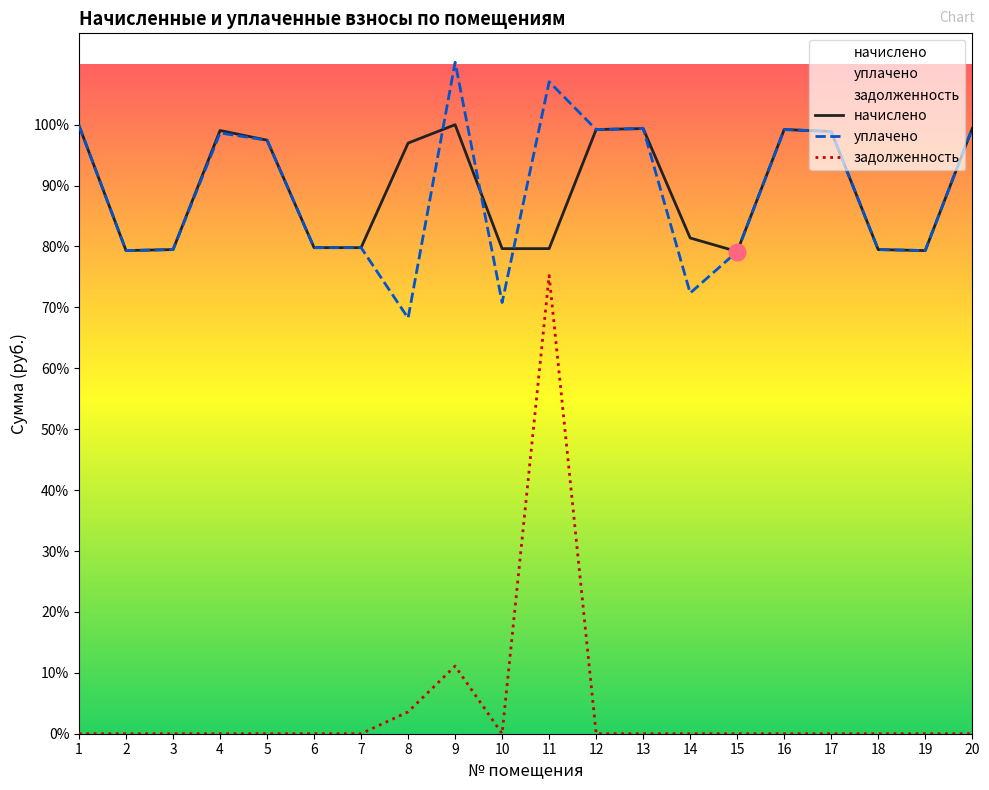

Which series ends up on top after the final intersection of уплачено and начислено?

уплачено